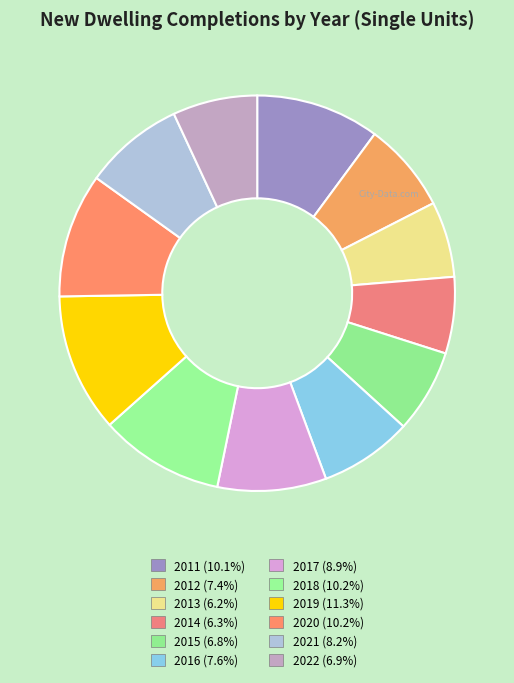

To the nearest percent, what is the average slice percentage?

8%